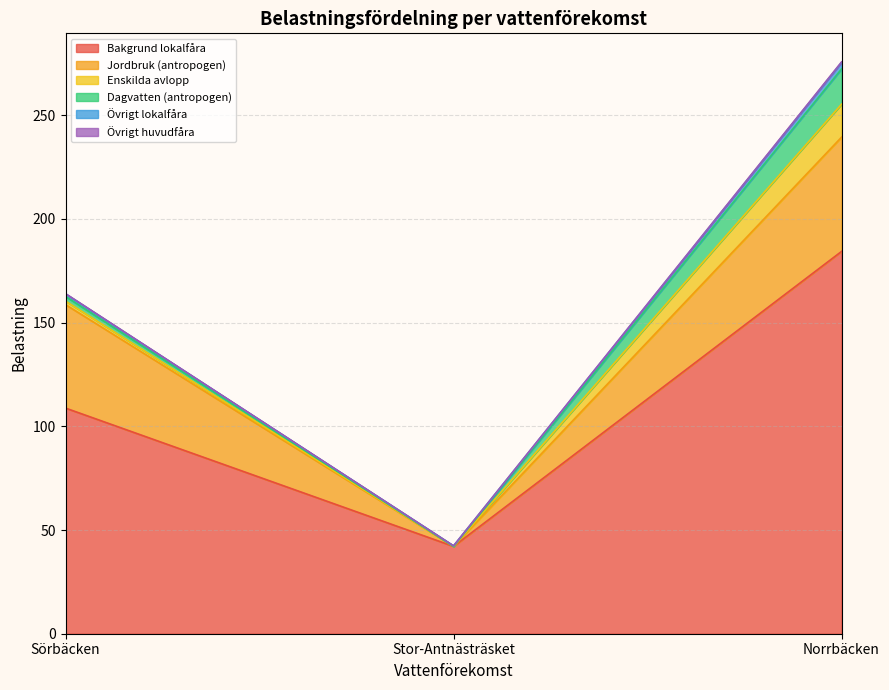

What is the difference between the Övrigt huvudfåra values at Sörbäcken and Stor-Antnästräsket?

0.1